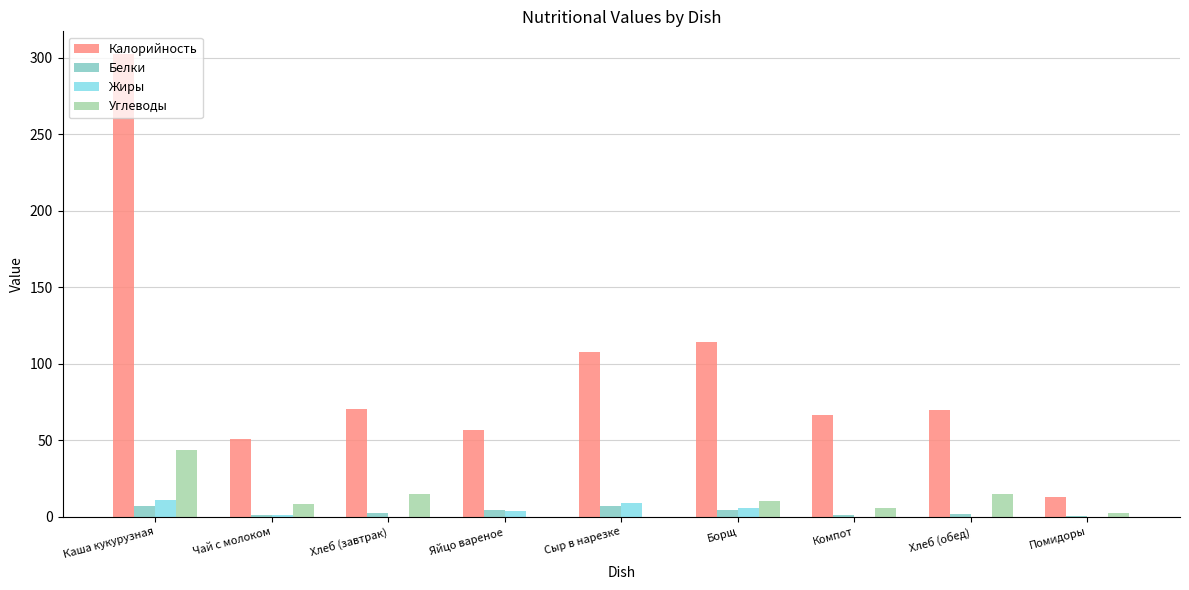

What is the sum of all Углеводы values?

100.7